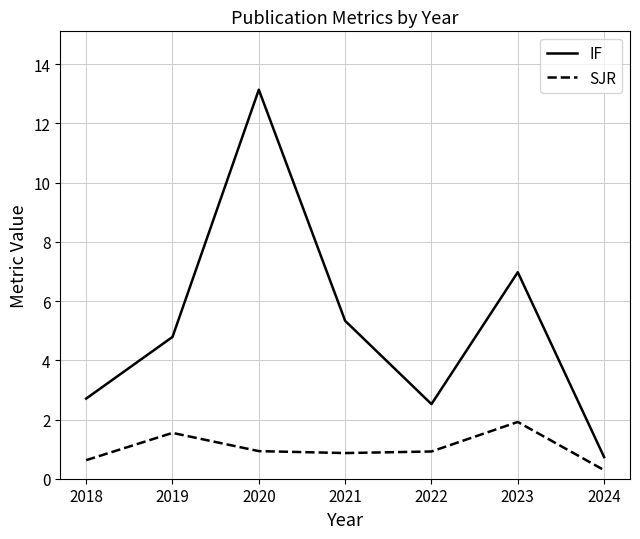

The value of IF at 2020 is 2.9. True or false?

False